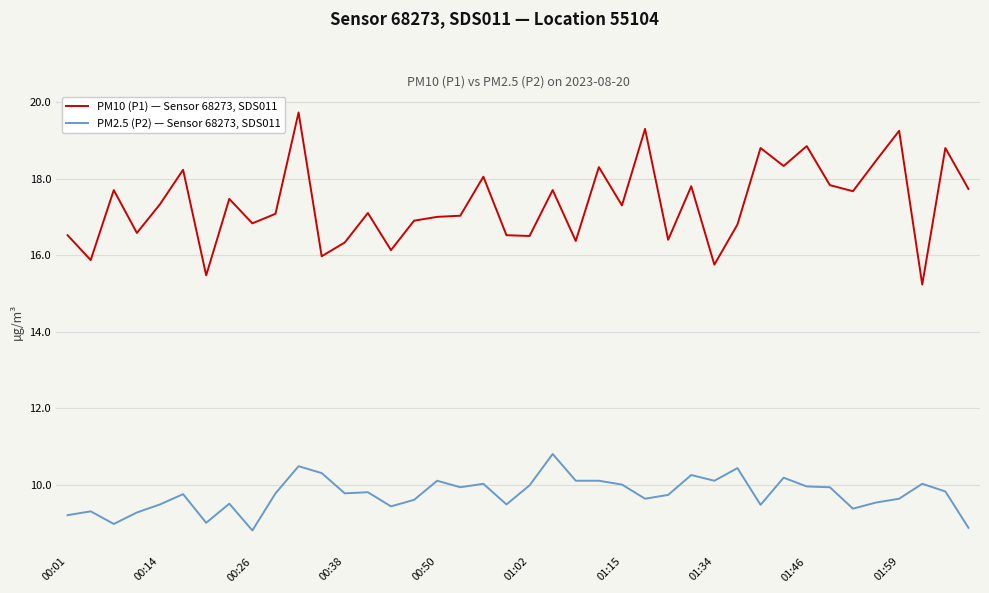

How many categories are shown in the chart?

40